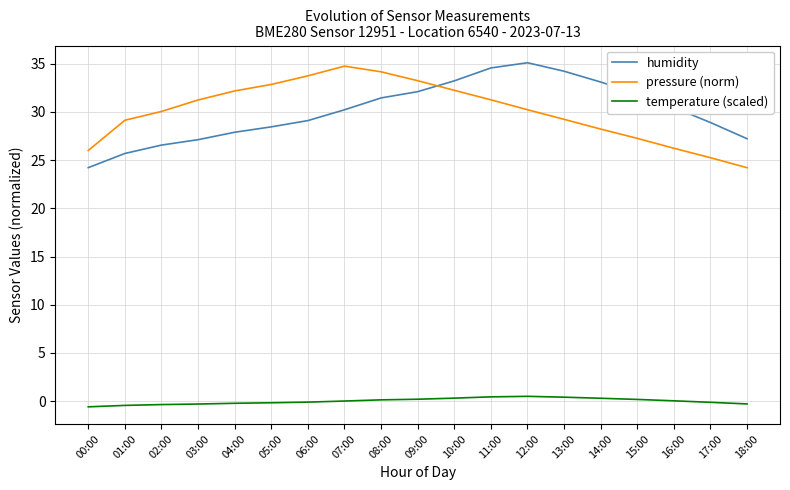

How many categories are shown in the chart?

19